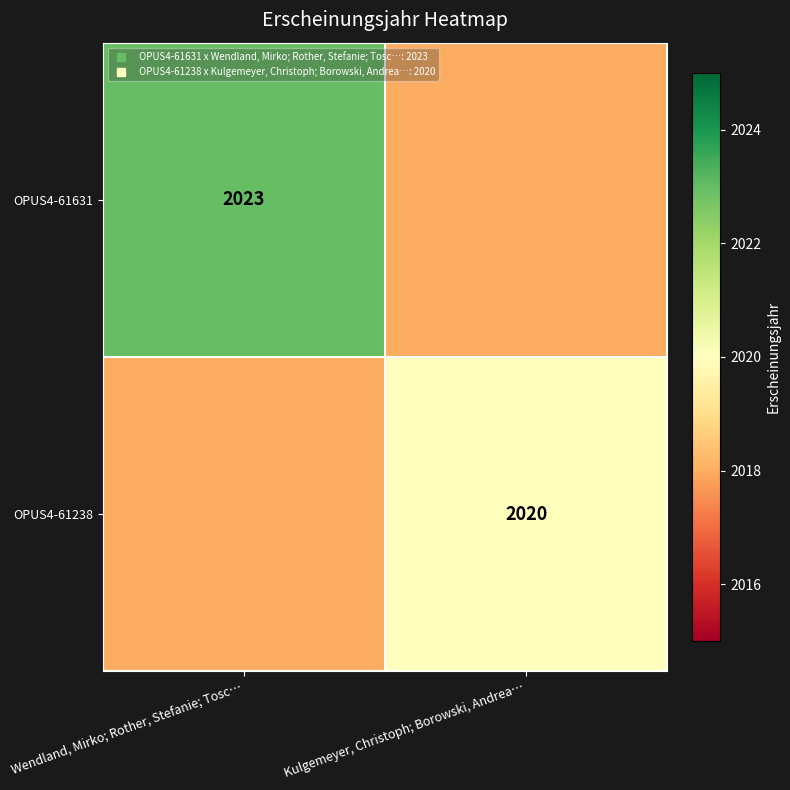

List the series in order of their overall mean, highest first.

OPUS4-61631, OPUS4-61238